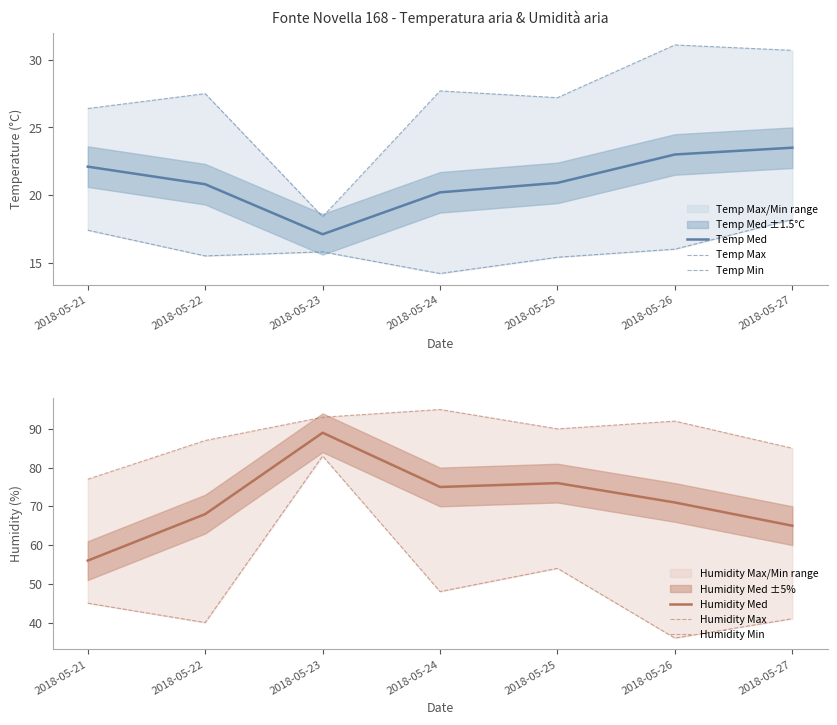

What is the difference between the second highest and second lowest values in the Temp Med series?

2.8